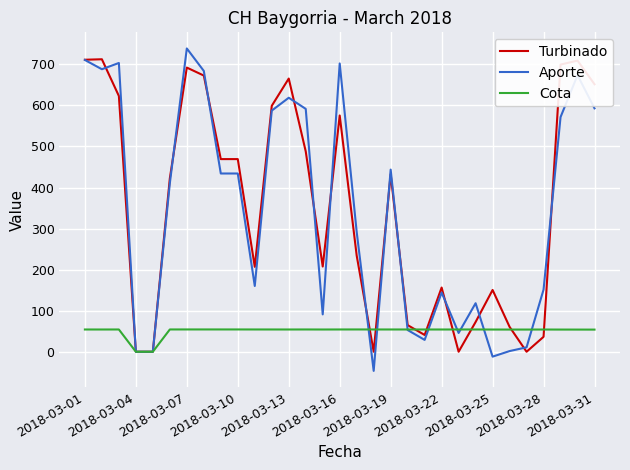

What is the lowest value of the Aporte series?

-46.6